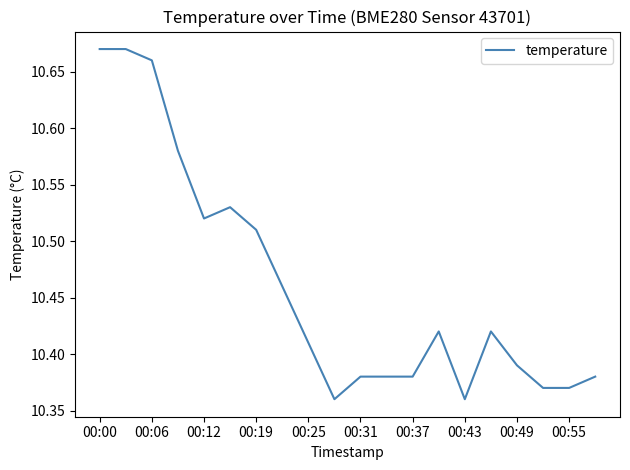

True or false: there are more than 2 points higher than both neighbors.

True